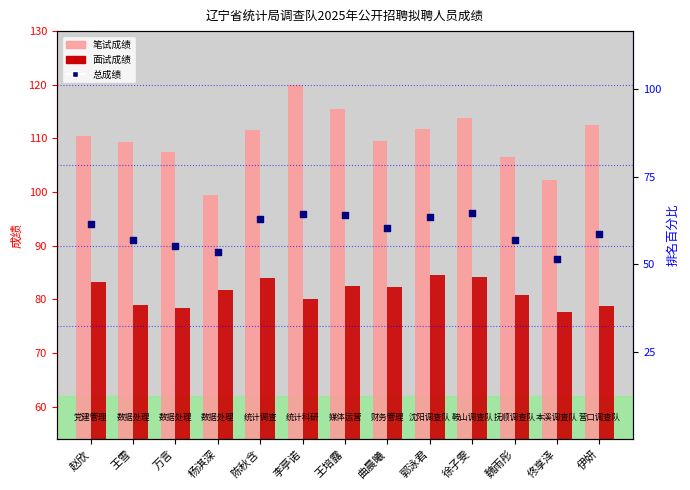

What are all the series names shown in the legend?

笔试成绩, 面试成绩, 总成绩